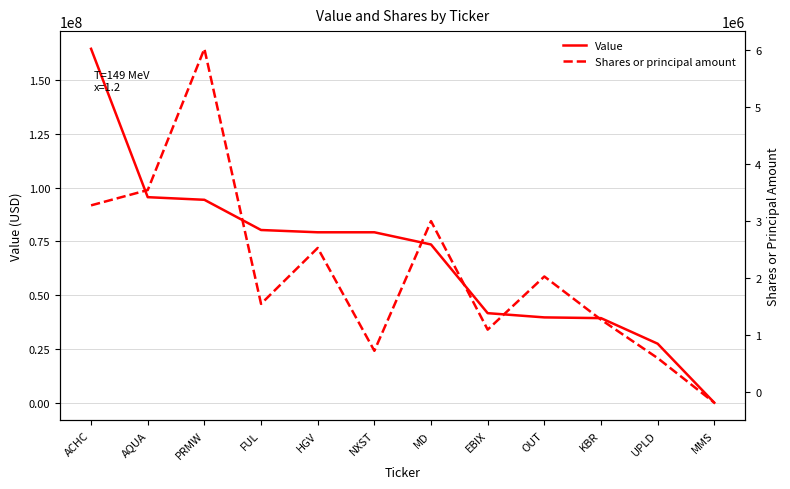

What is the label of the 4th point from the left?

FUL